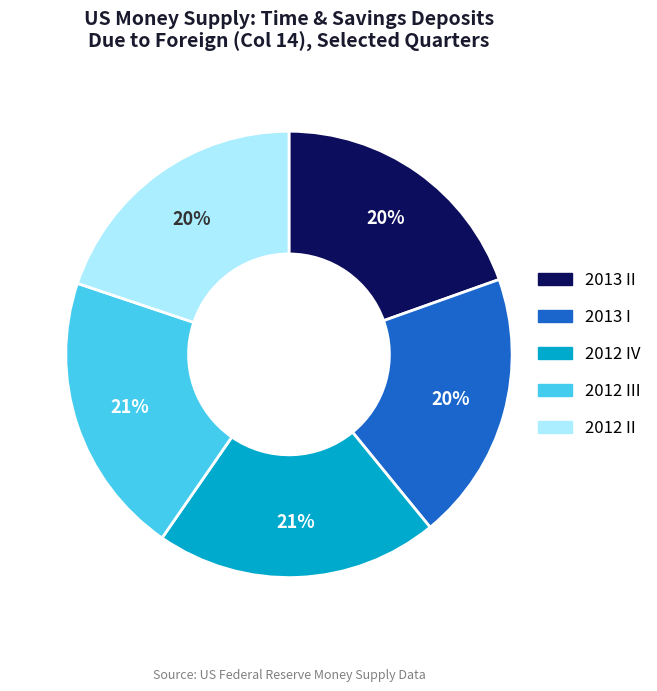

To the nearest percent, what is the average slice percentage?

20%